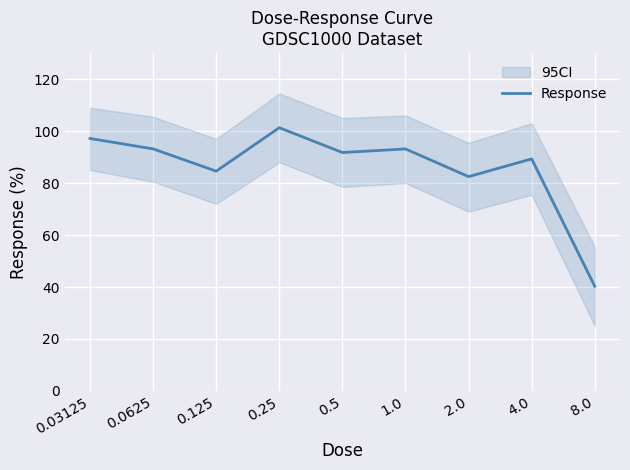

What is the change in value from 0.03125 to 0.25?

+4.1